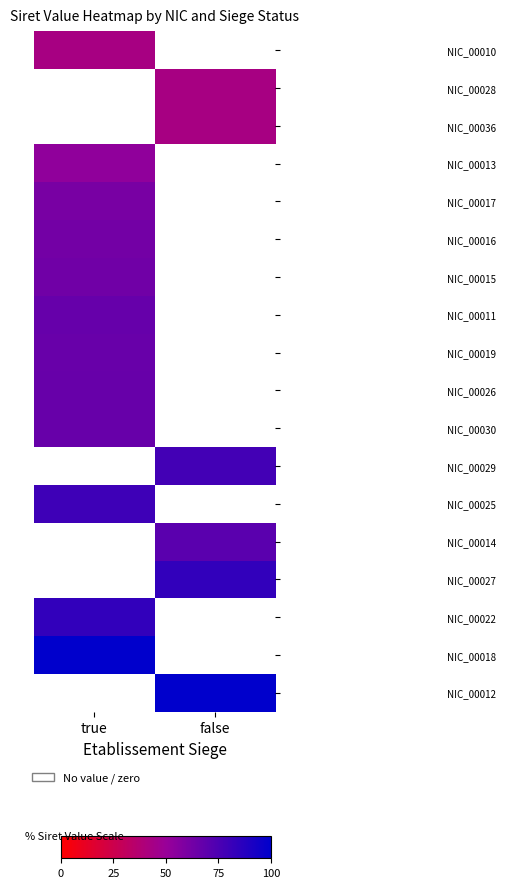

What is the greatest value displayed?

100.0